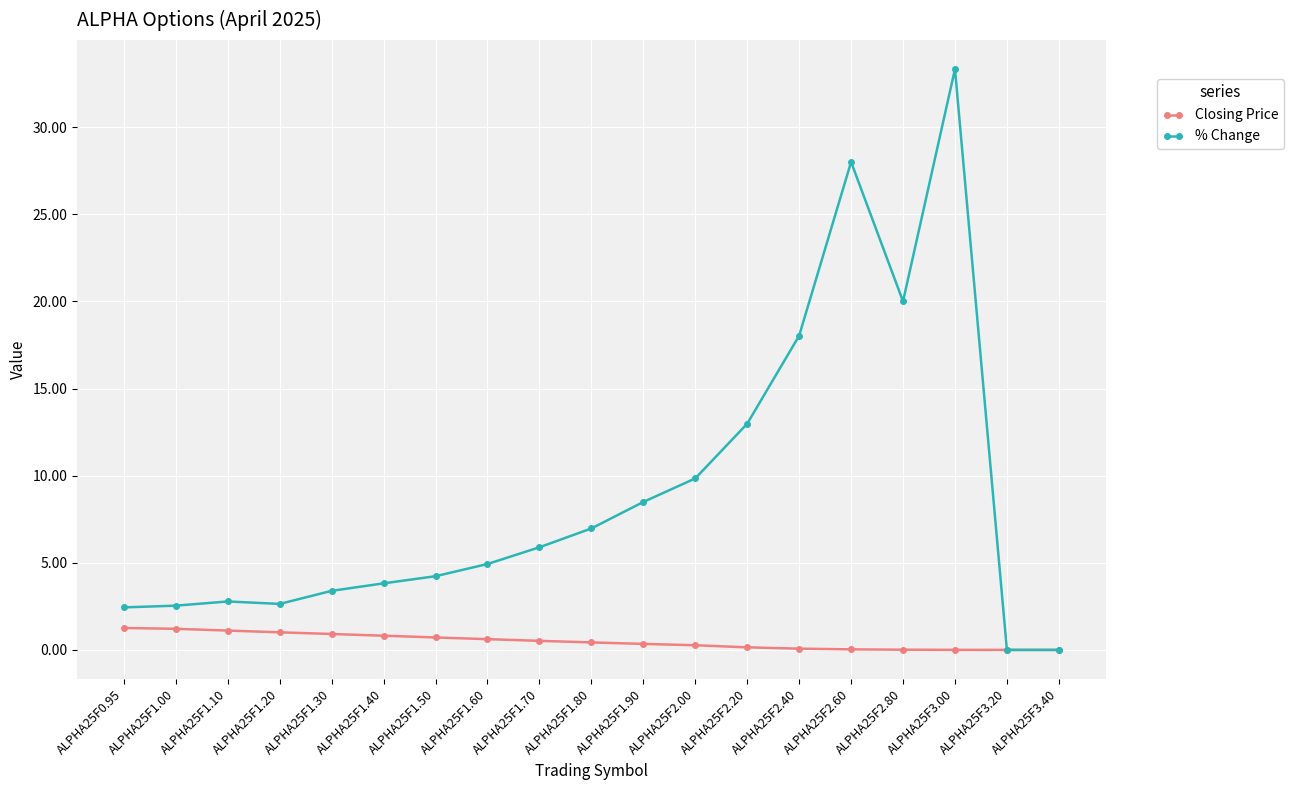

What is the difference between the second highest and minimum values in the % Change series?

28.0